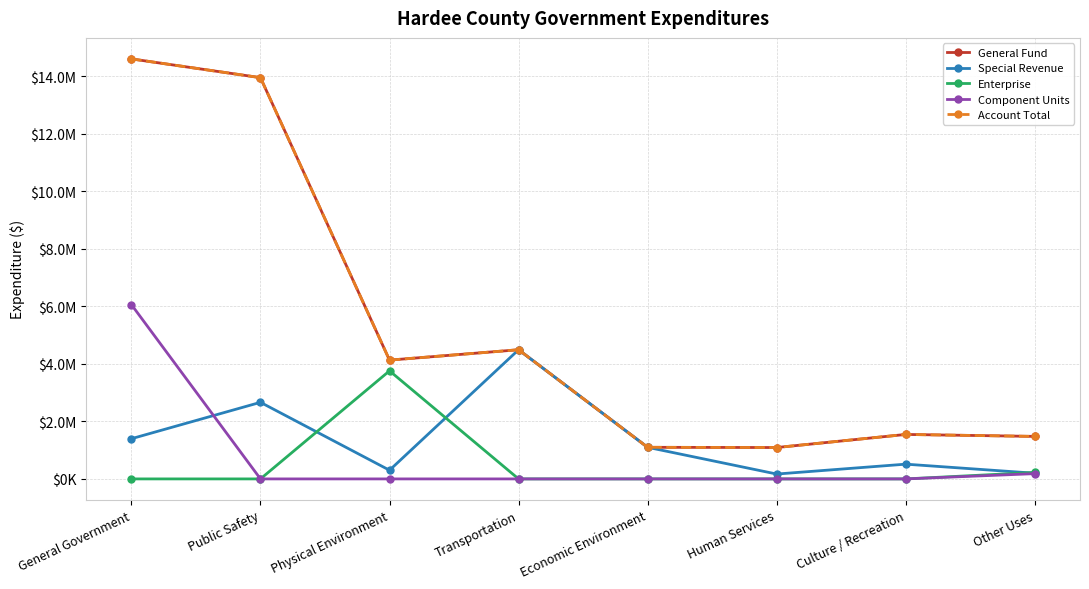

Does the chart display data point markers on the line(s)?

Yes